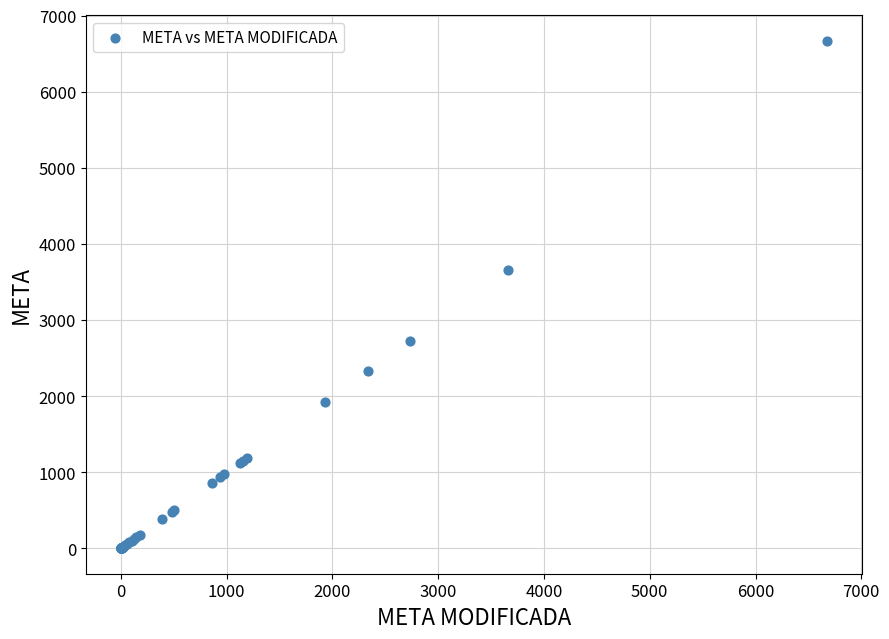

What Y value in the scatter plot is closest to 3336?

3663.3